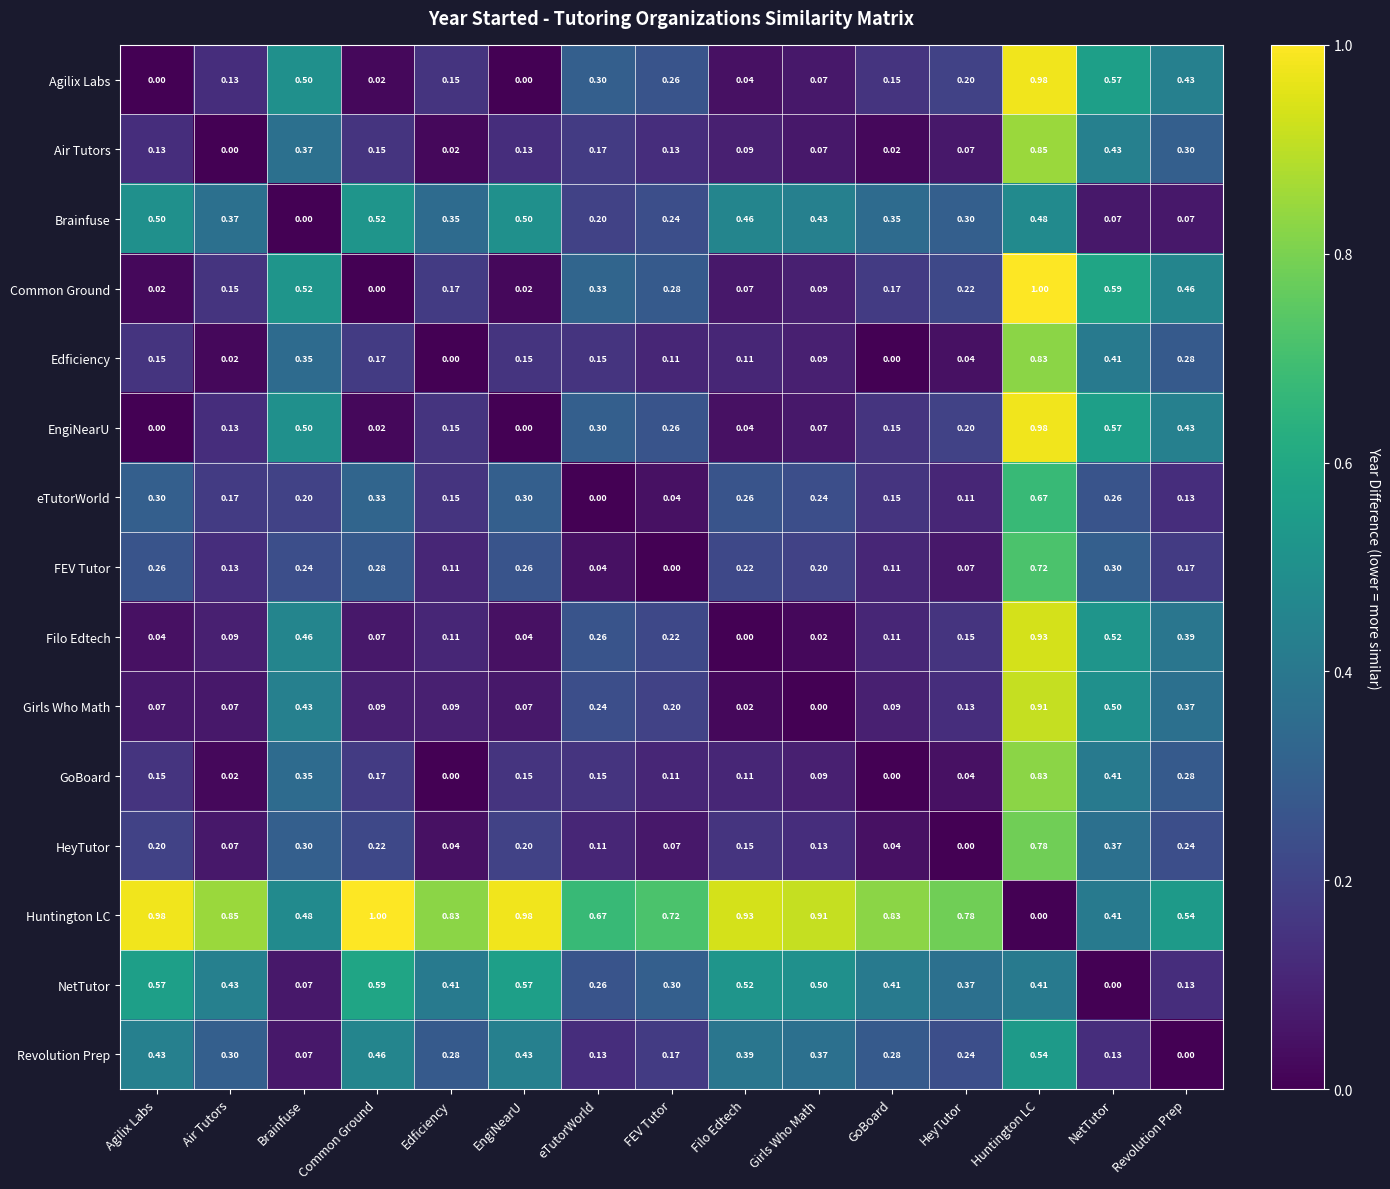

Is the value of Air Tutors at Girls Who Math greater than the value of Brainfuse at Filo Edtech?

No